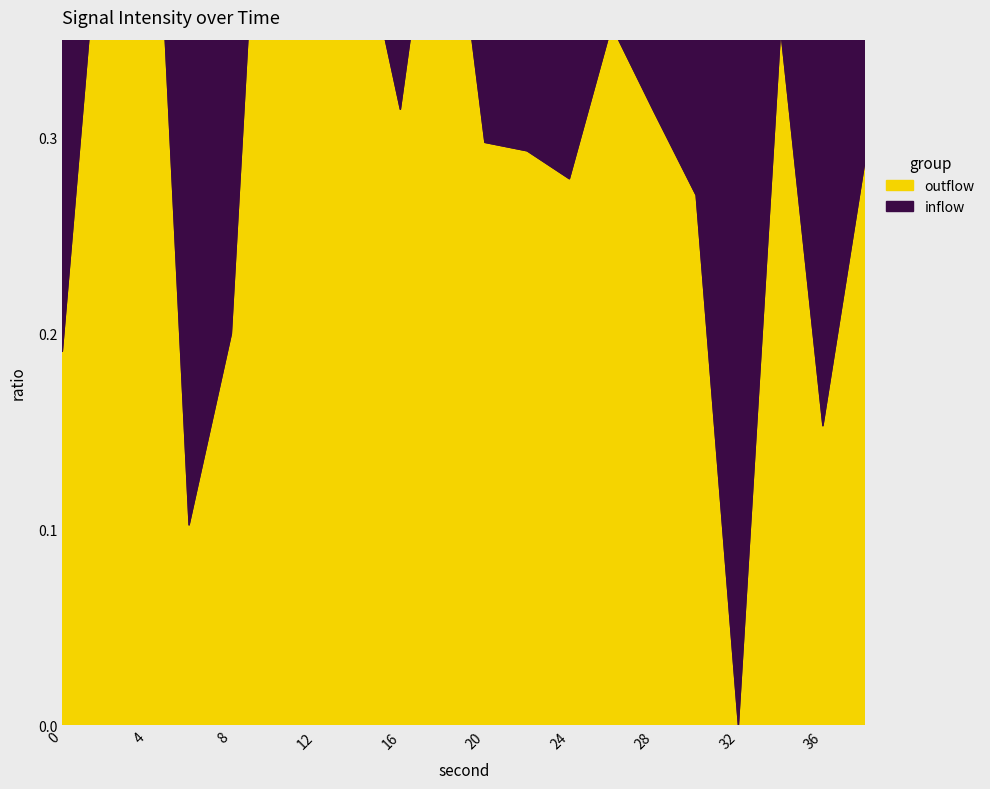

Which category has the lowest value across all series?

32